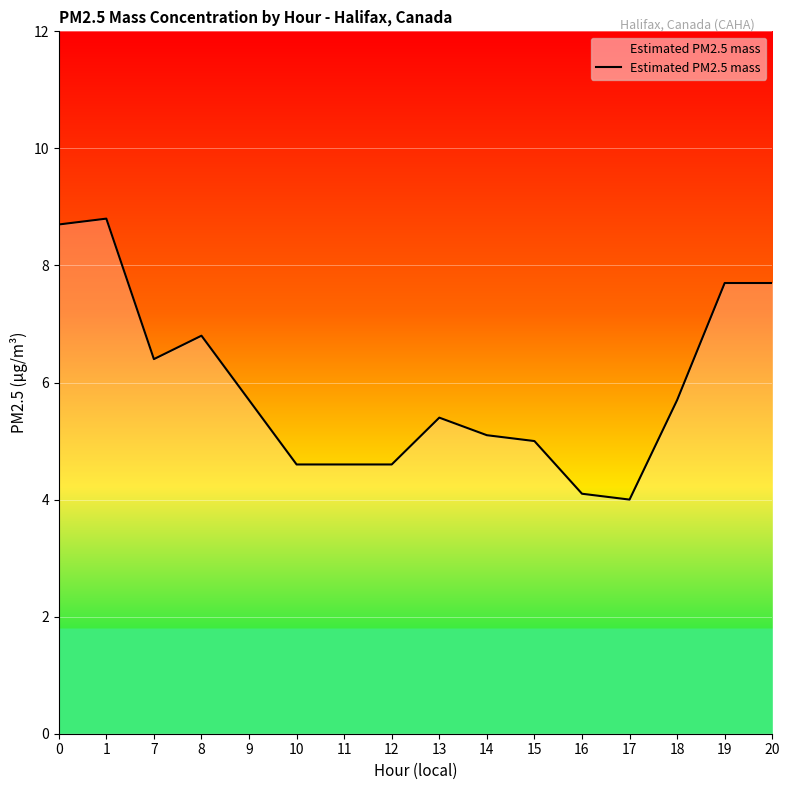

What is the change in value from 12 to 16?

-0.5